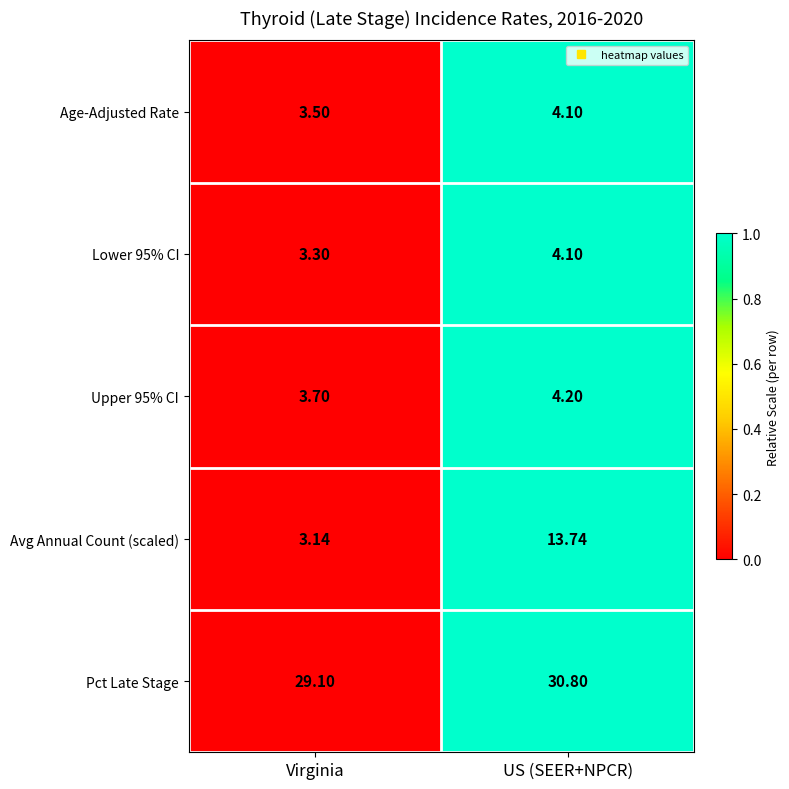

Which series changed the most between Virginia and US (SEER+NPCR)?

Avg Annual Count (scaled)